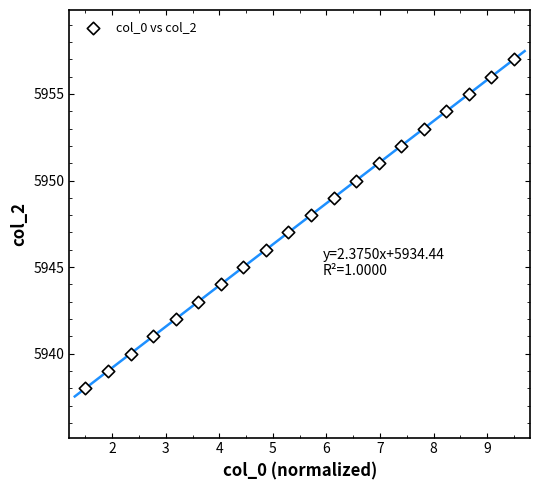

What is the range of Y values (max minus min)?

19